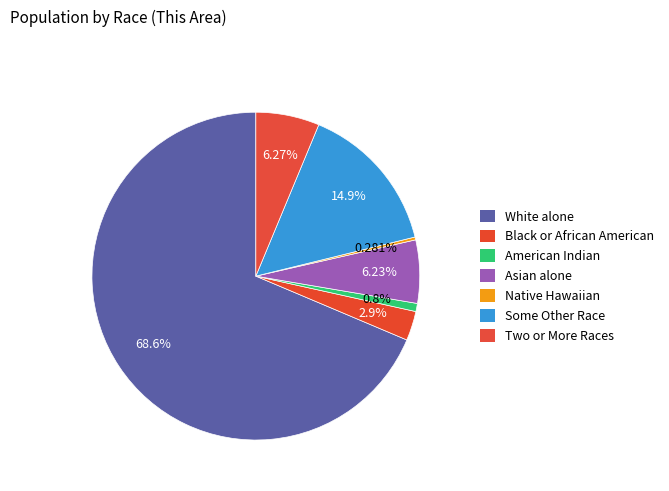

How many slices are in this pie chart?

7